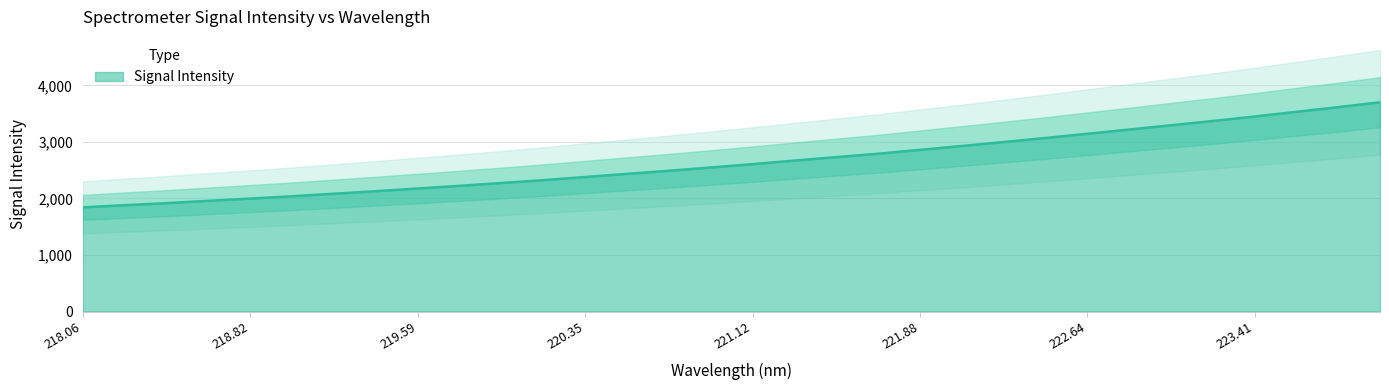

Rank the categories by value from highest to lowest.

223.9802, 223.7895, 223.5987, 223.408, 223.2172, 223.0264, 222.8355, 222.6447, 222.4538, 222.263, 222.0721, 221.8812, 221.6902, 221.4993, 221.3083, 221.1174, 220.9264, 220.7354, 220.5444, 220.3533, 220.1623, 219.9712, 219.7801, 219.589, 219.3979, 219.2067, 219.0156, 218.8244, 218.6332, 218.442, 218.2508, 218.0596